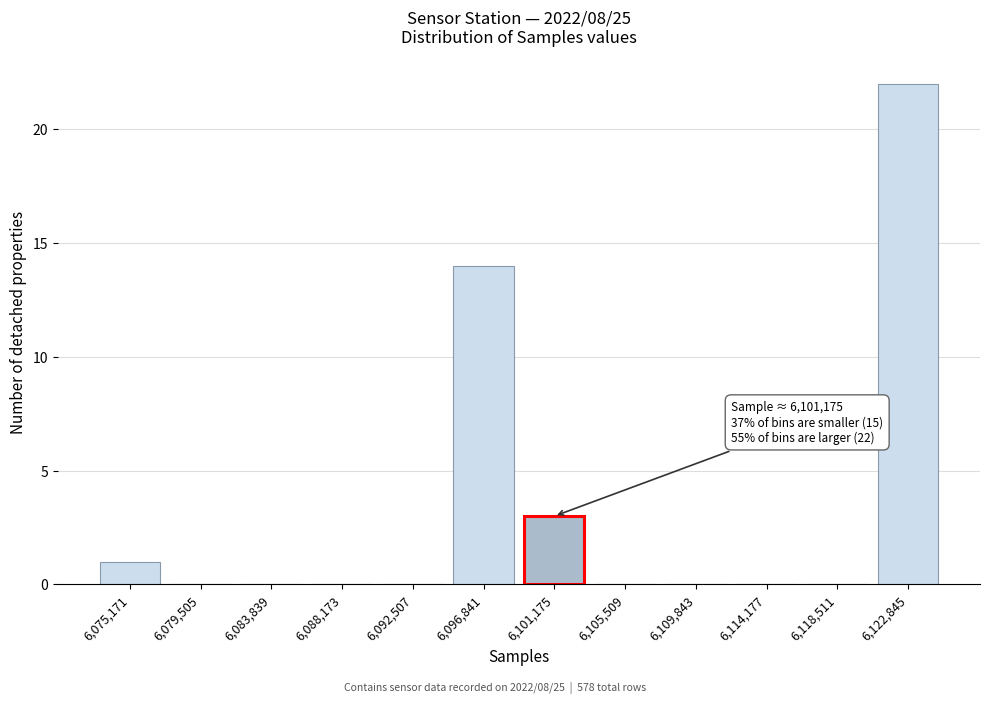

Reading left to right, list all the values displayed in this chart.

6,075,171=1	6,079,505=0	6,083,839=0	6,088,173=0	6,092,507=0	6,096,841=14	6,101,175=3	6,105,509=0	6,109,843=0	6,114,177=0	6,118,511=0	6,122,845=22